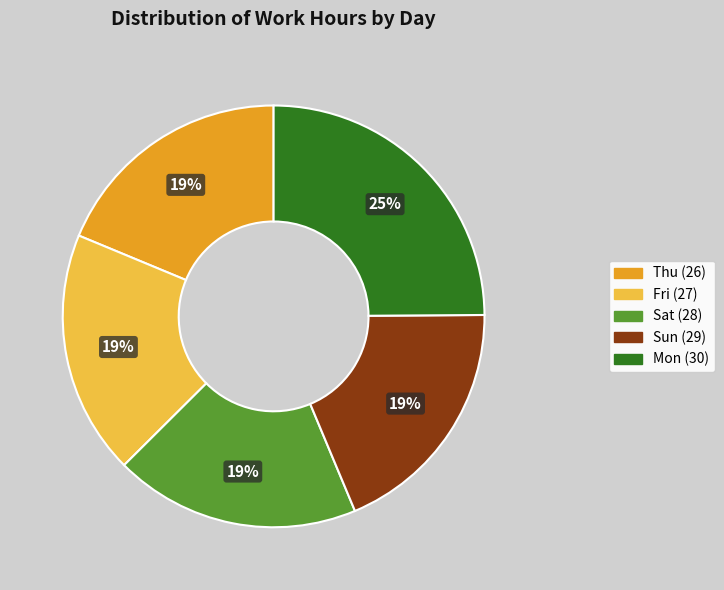

What is the largest slice in the pie chart?

Mon (30)